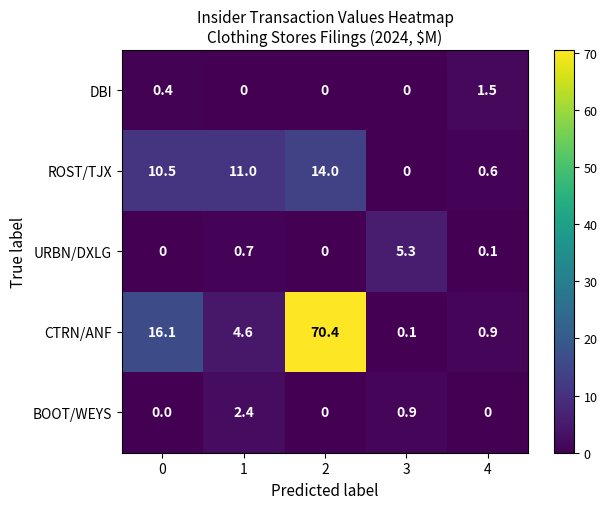

The value of DBI at 2 is 0.8. True or false?

False